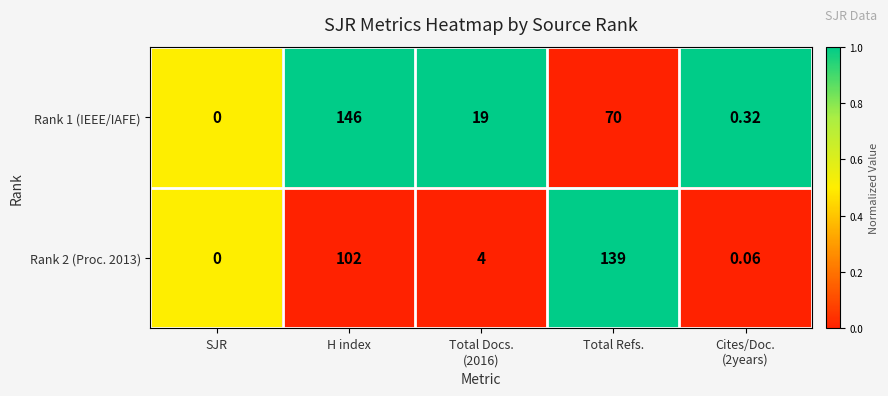

Is the value of Rank 1 (IEEE/IAFE) at H index greater than the value of Rank 2 (Proc. 2013) at SJR?

Yes